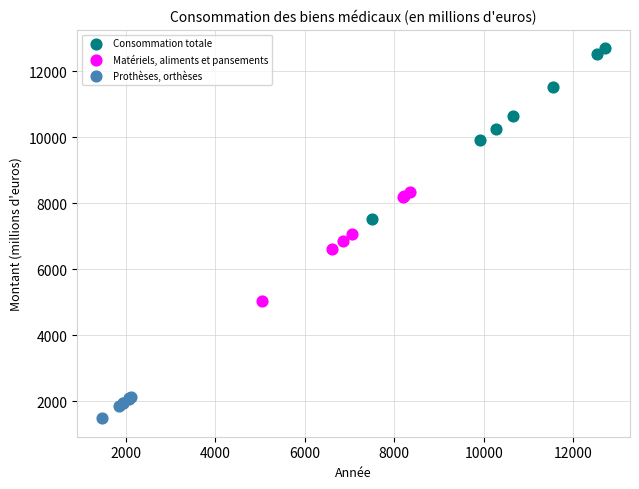

Which series has the largest Y range (max minus min)?

Consommation totale